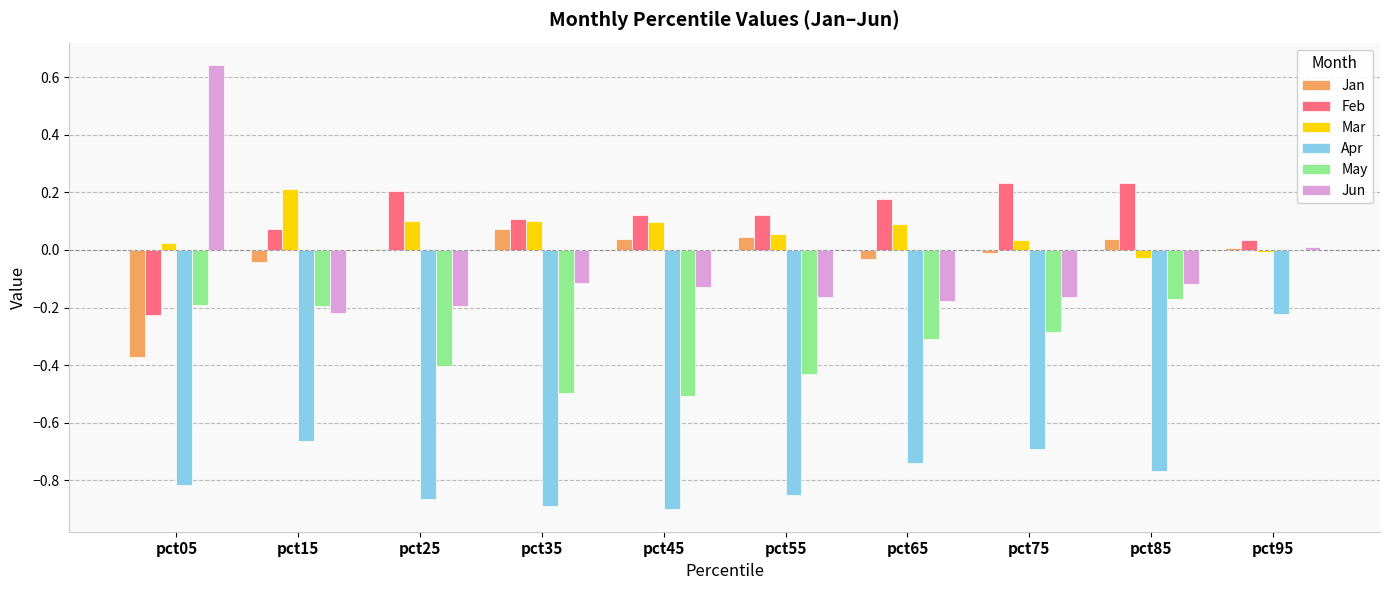

Is it true that Mar equals 0.1 at pct15?

False